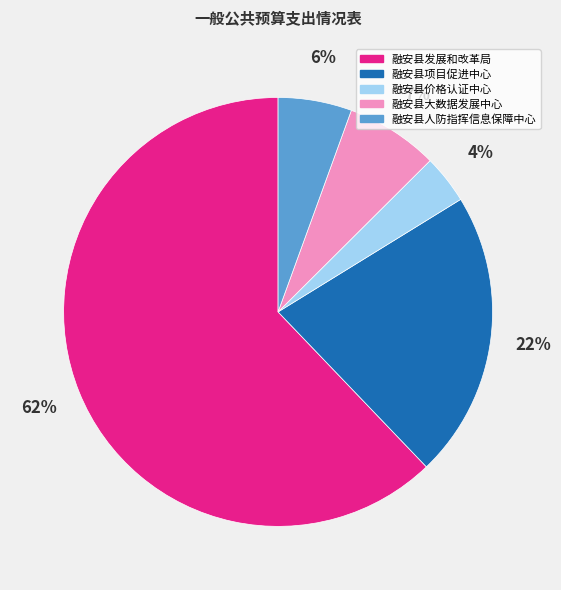

Is the sum of 融安县大数据发展中心 and 融安县人防指挥信息保障中心 greater than half?

No